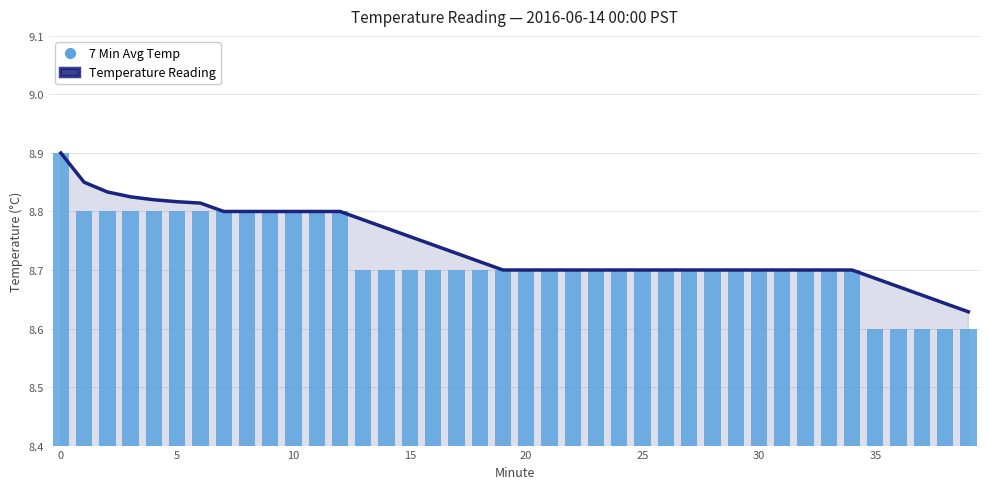

What is the difference between the maximum and minimum values in the 7 Min Avg Temp series?

0.3